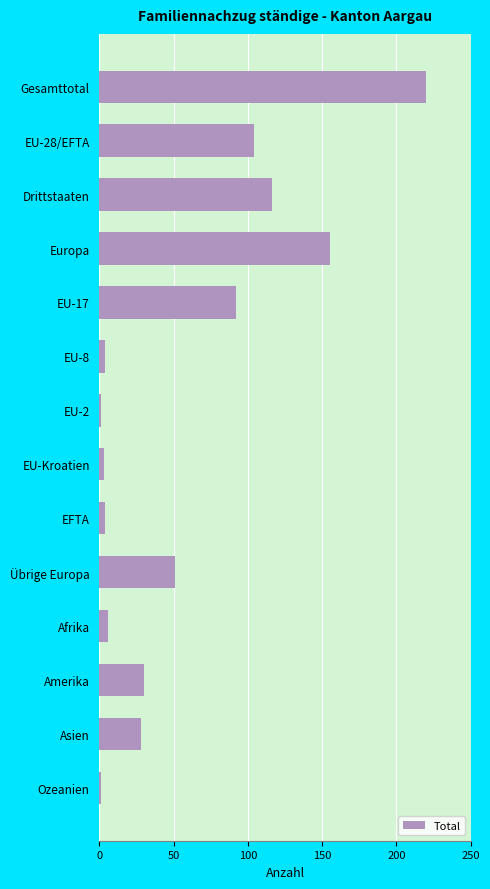

What position from the bottom is Übrige Europa?

5